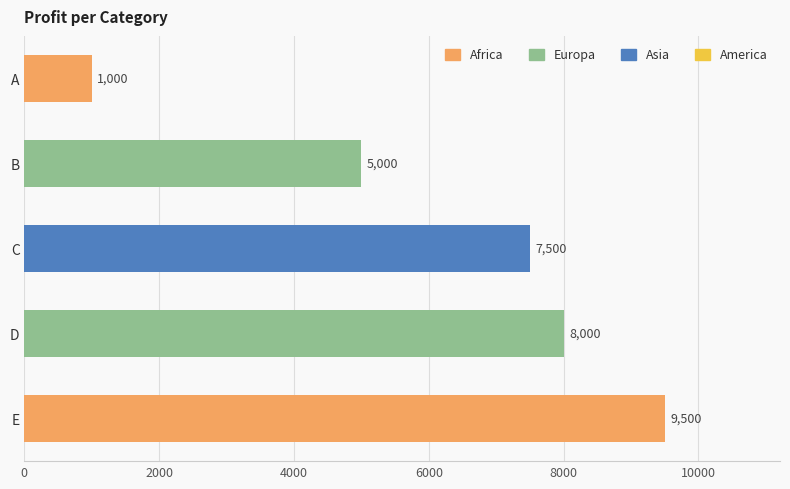

Reading top to bottom, transcribe all the data shown in this chart.

A=1000	B=5000	C=7500	D=8000	E=9500